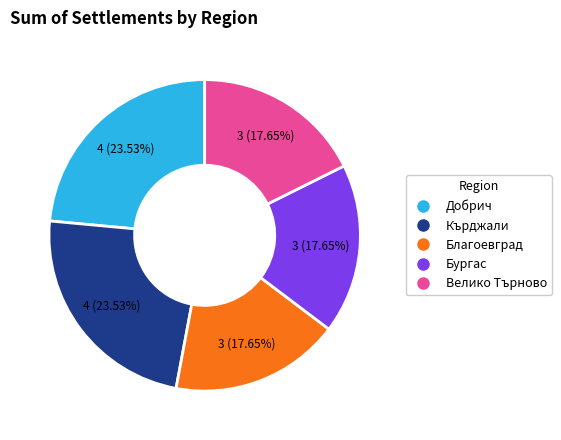

Is there a majority slice in this chart?

No